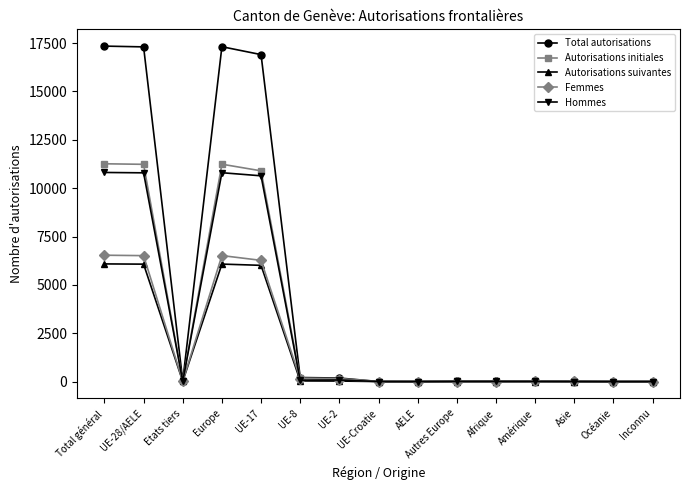

Rank the series by their maximum value, from lowest to highest.

Autorisations suivantes, Femmes, Hommes, Autorisations initiales, Total autorisations